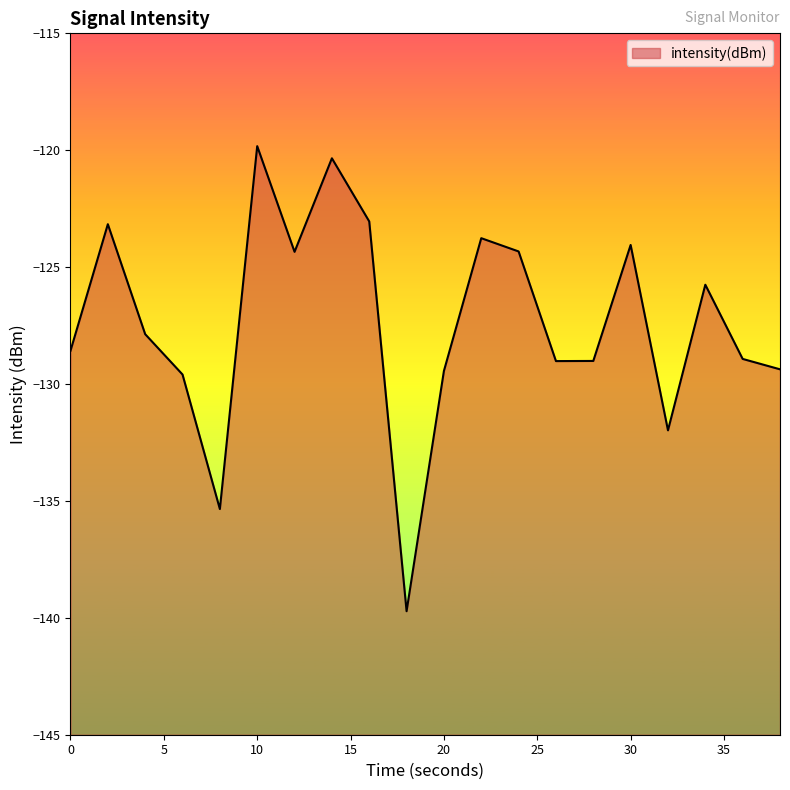

What is the minimum value shown in the chart?

-139.7